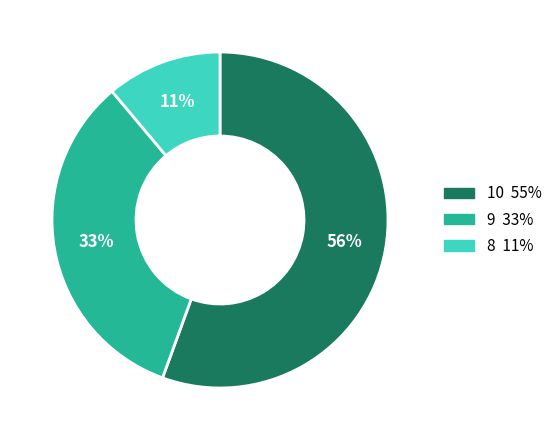

To the nearest percent, what is the average slice percentage?

33%